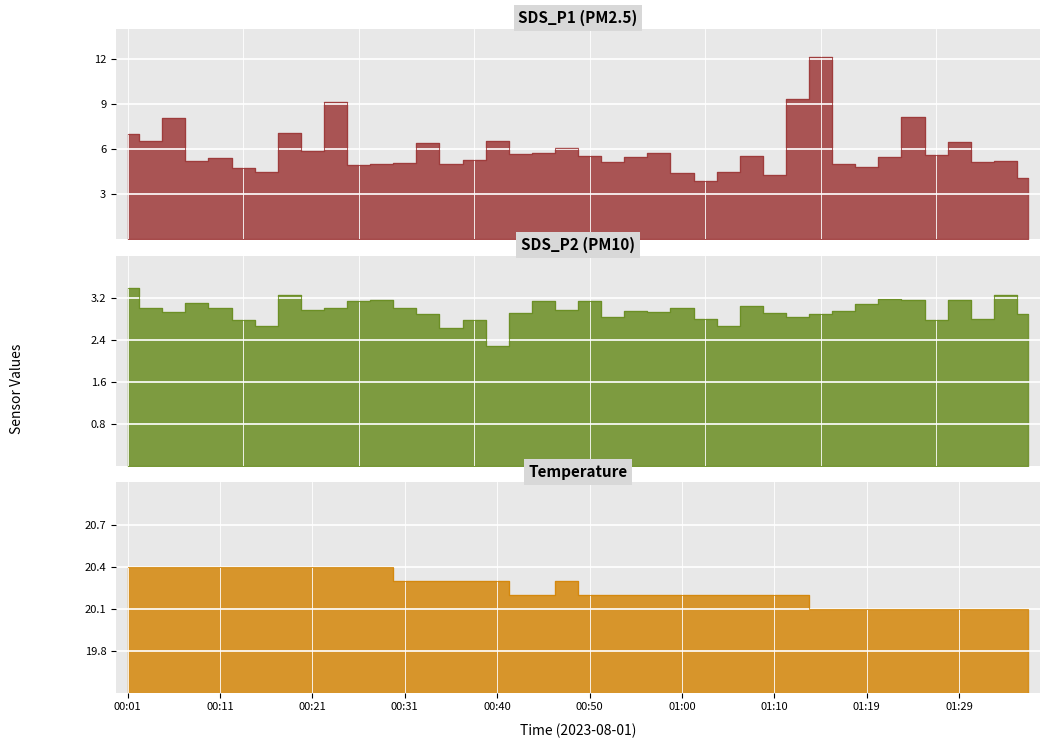

True or false: Temp and SDS_P2 intersect in this chart.

False